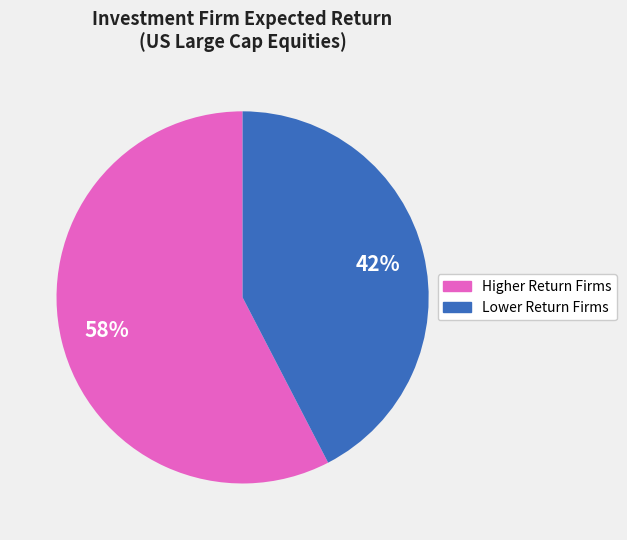

Is there any slice that represents more than half of the pie?

Yes